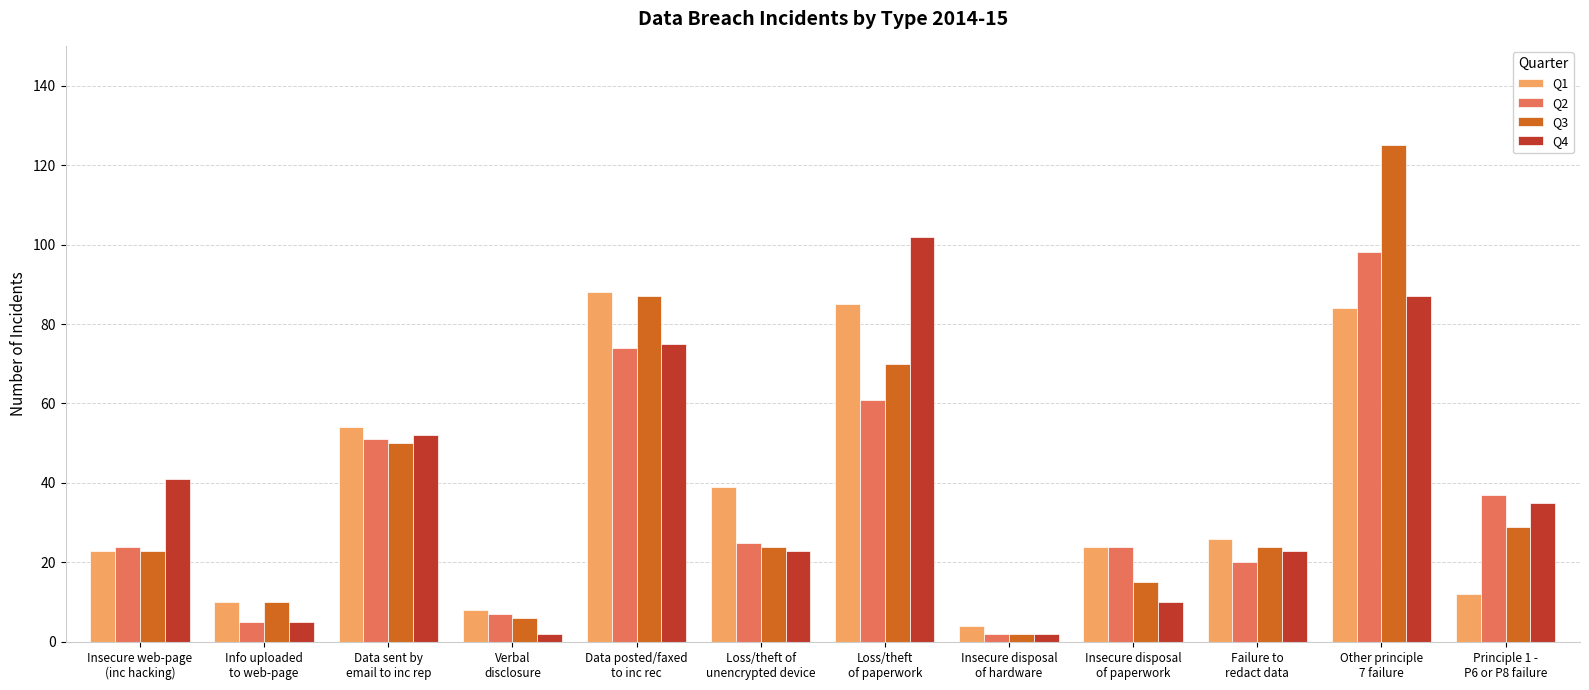

What is the greatest value displayed?

125